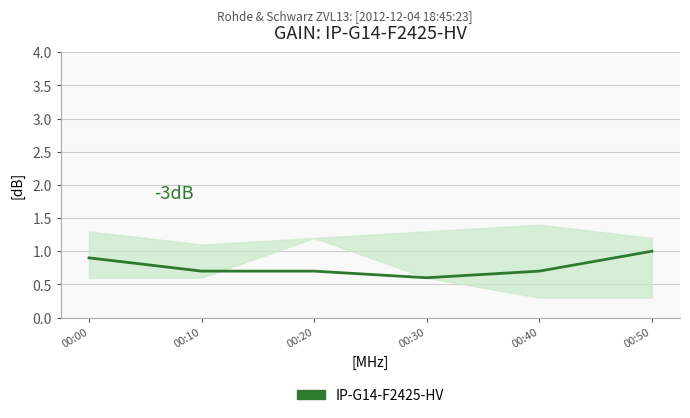

Rank the categories by value from highest to lowest.

00:50, 00:00, 00:10, 00:20, 00:40, 00:30